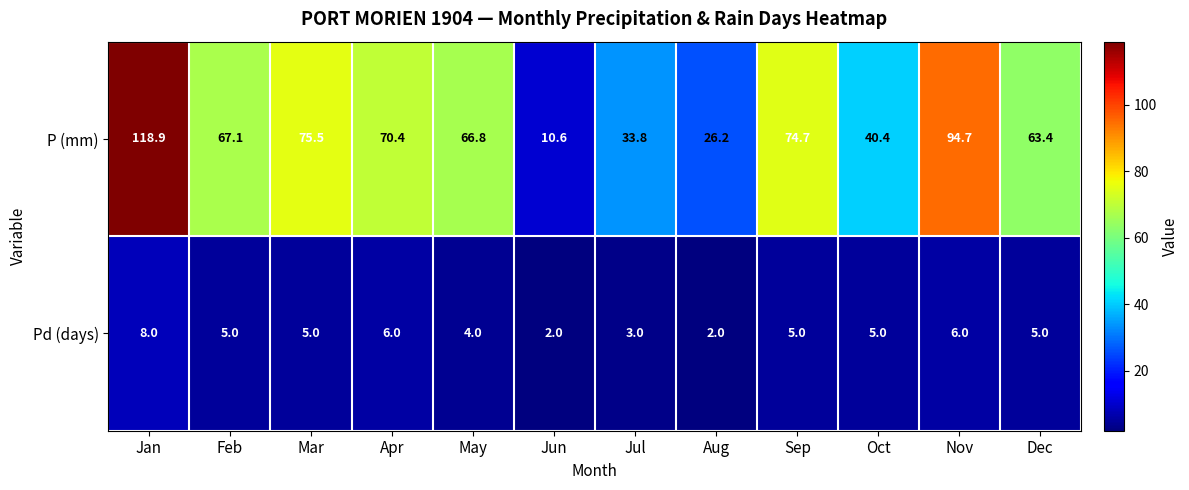

What is the total value across all series at Jul?

36.8